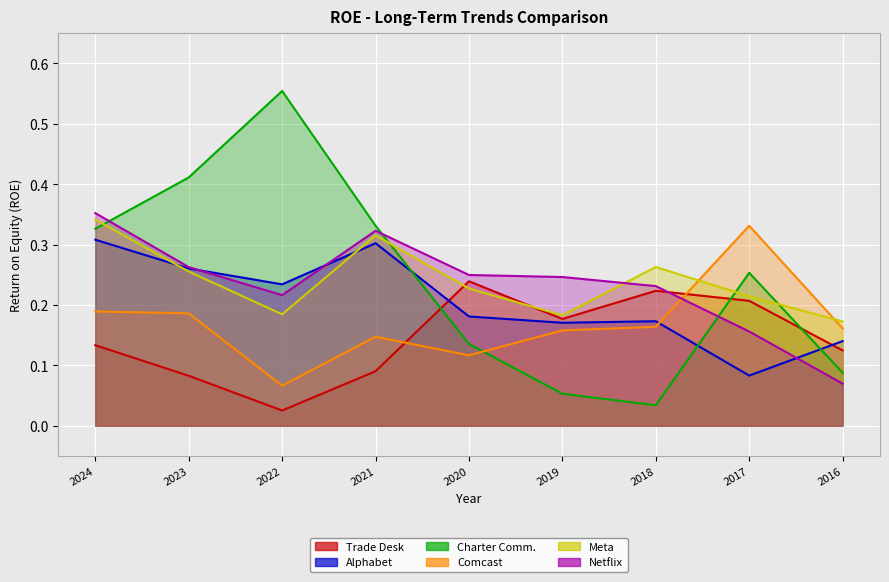

Which series has the largest total across all categories?

Charter Communications Inc.